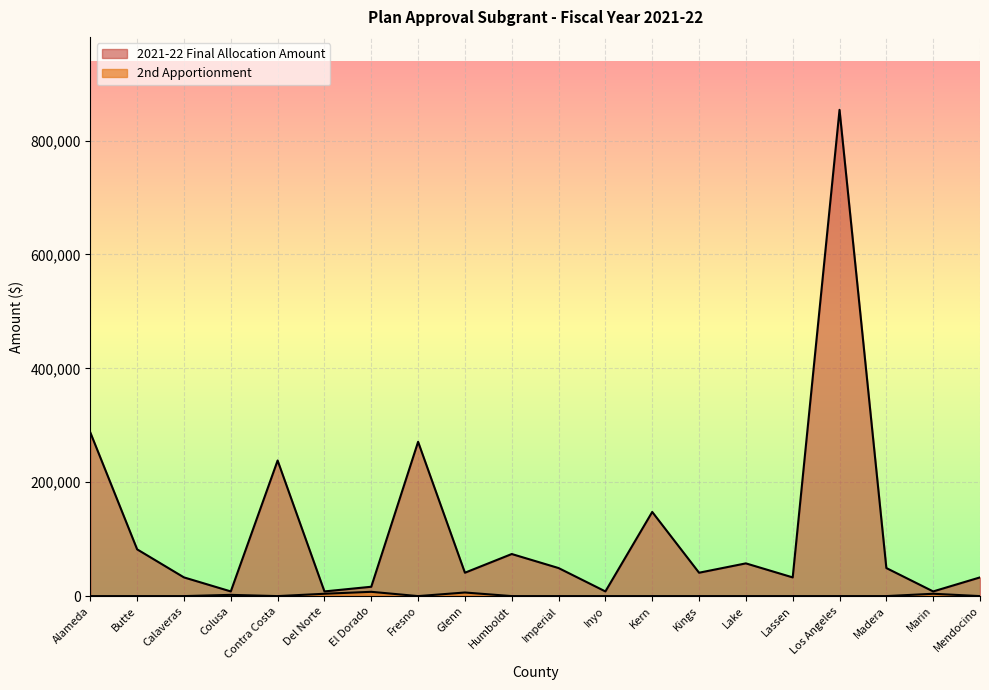

True or false: 2021-22 Final Allocation Amount has more than 0 points higher than both neighbors.

True